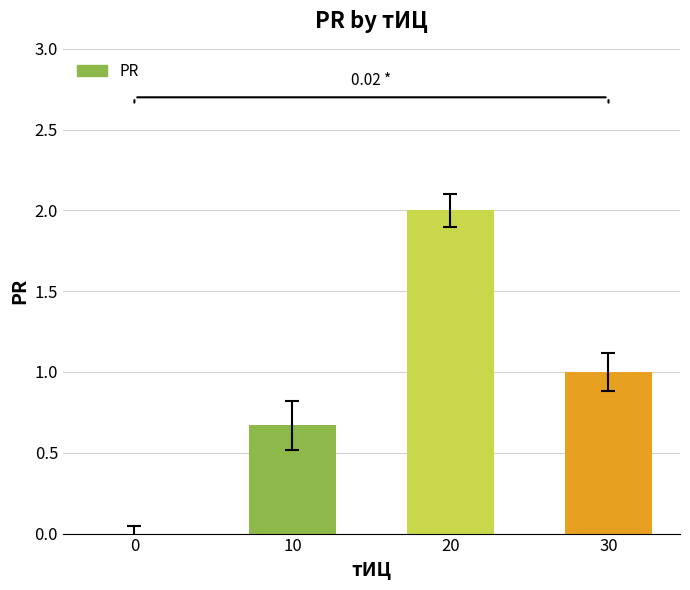

Does the chart contain stacked bars?

No